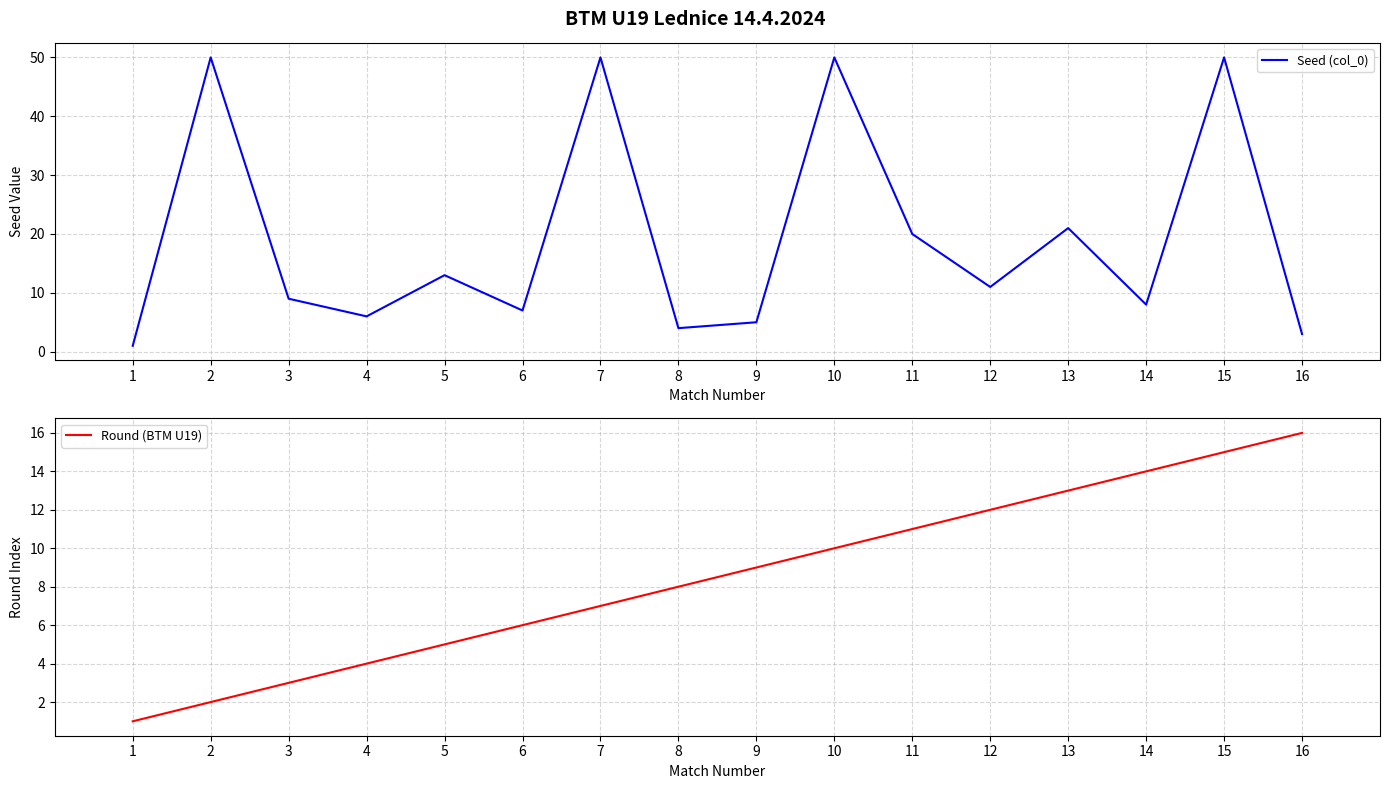

True or false: Round (BTM U19) has more than 2 points higher than both neighbors.

False